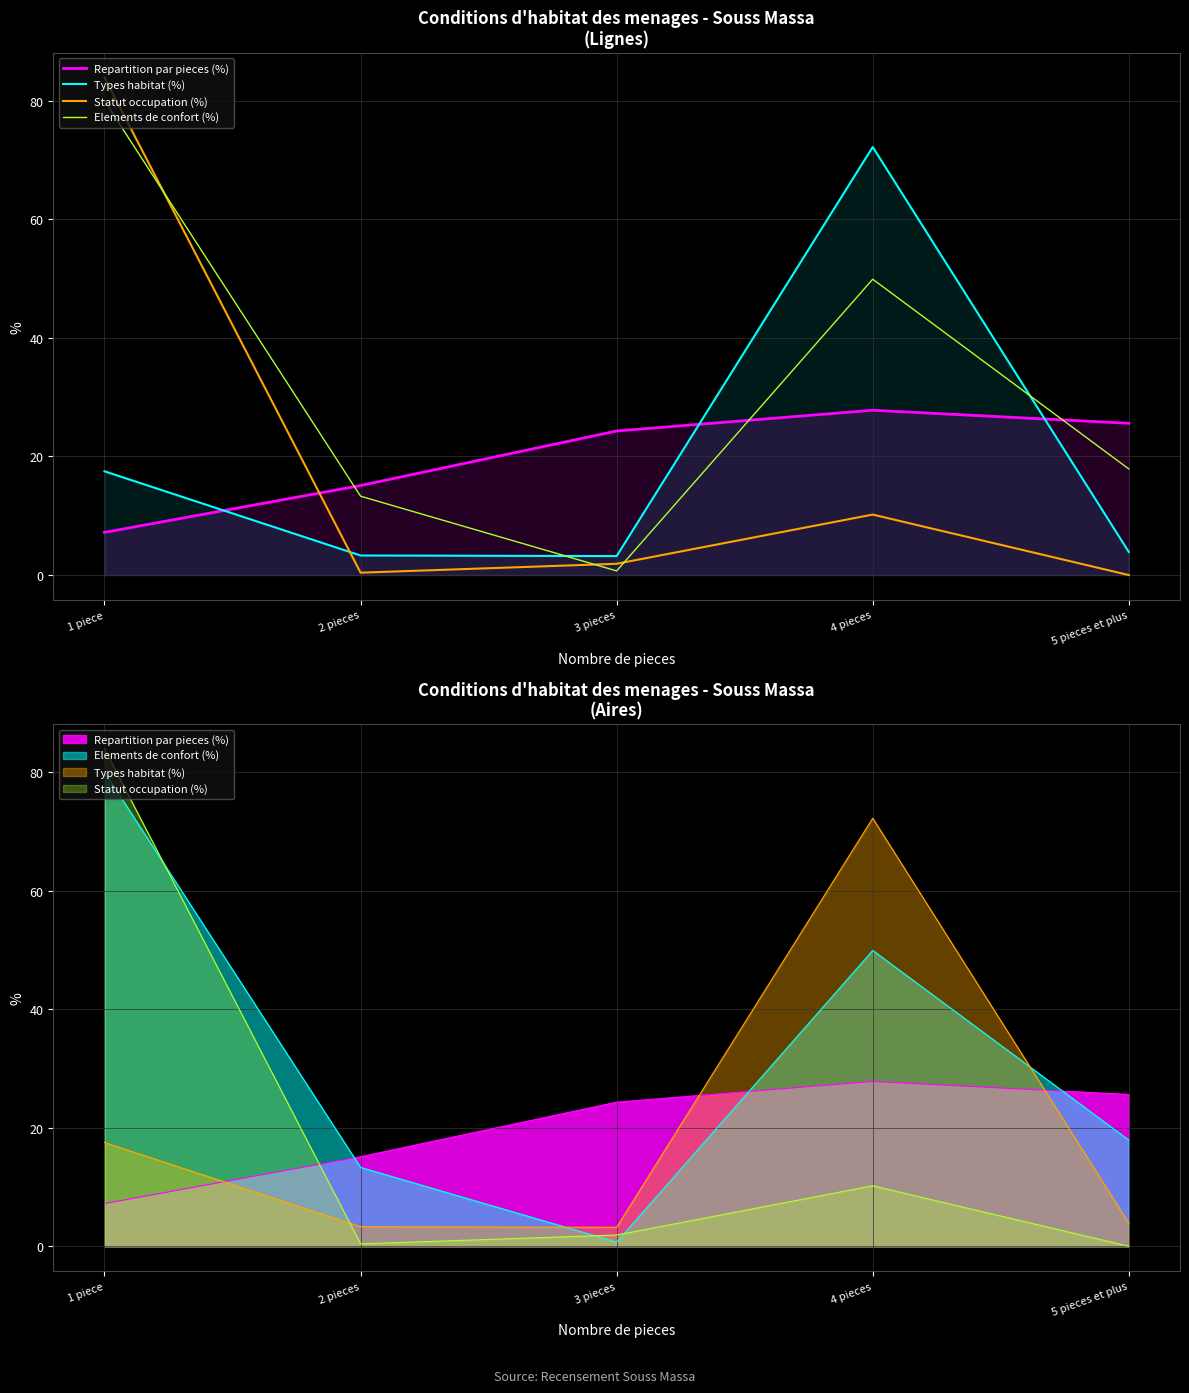

Which has a higher value, 4 pieces or 2 pieces?

4 pieces